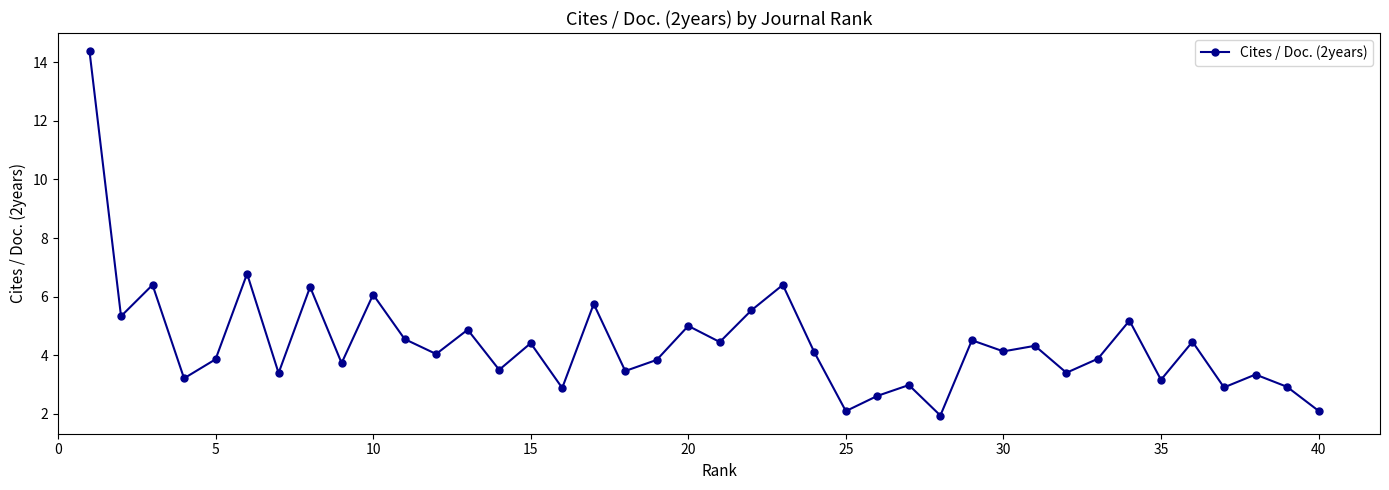

Does the chart display data point markers on the line(s)?

Yes